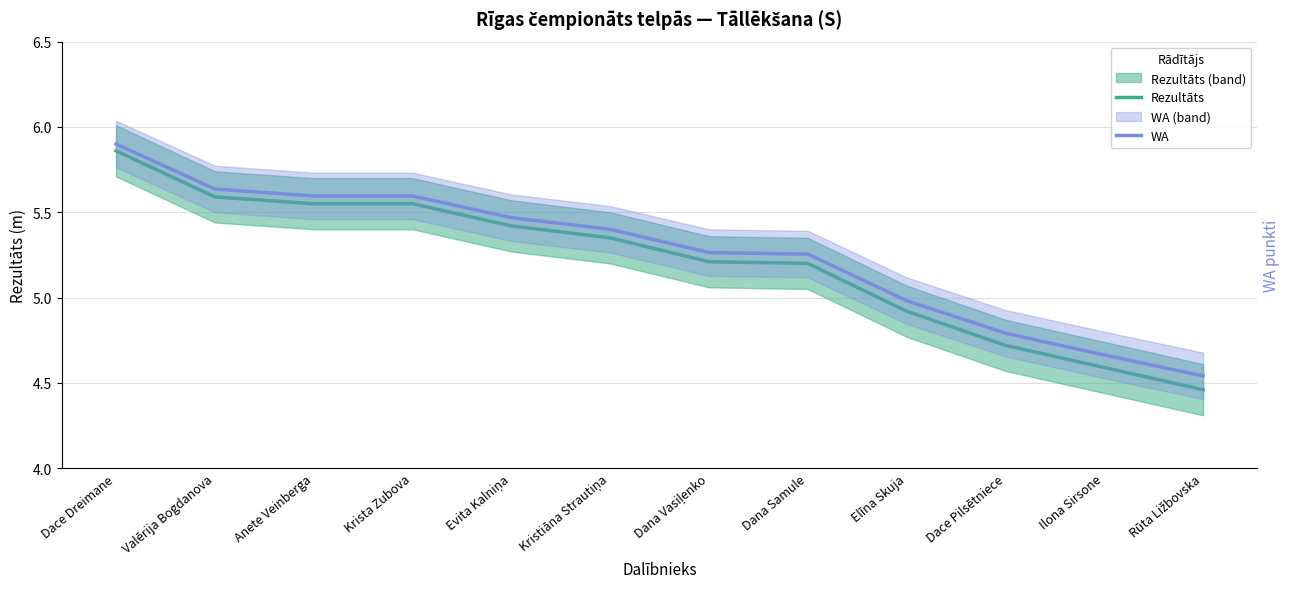

Reading left to right, transcribe all the data shown in this chart.

Rezultāts: 5.9	5.6	5.5	5.5	5.4	5.3	5.2	5.2	4.9	4.7	4.6	4.5
WA: 968.0	910.0	901.0	901.0	873.0	858.0	828.0	826.0	766.0	724.0	696.0	669.0